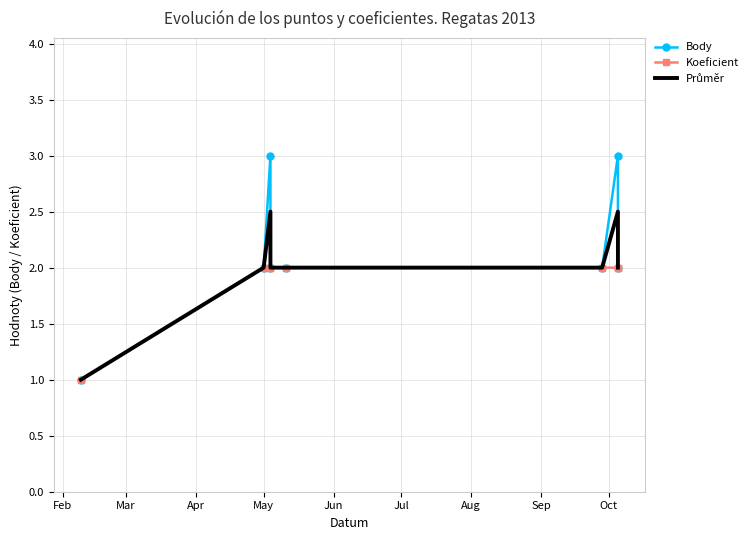

True or false: Koeficient and Body cross at least once.

False